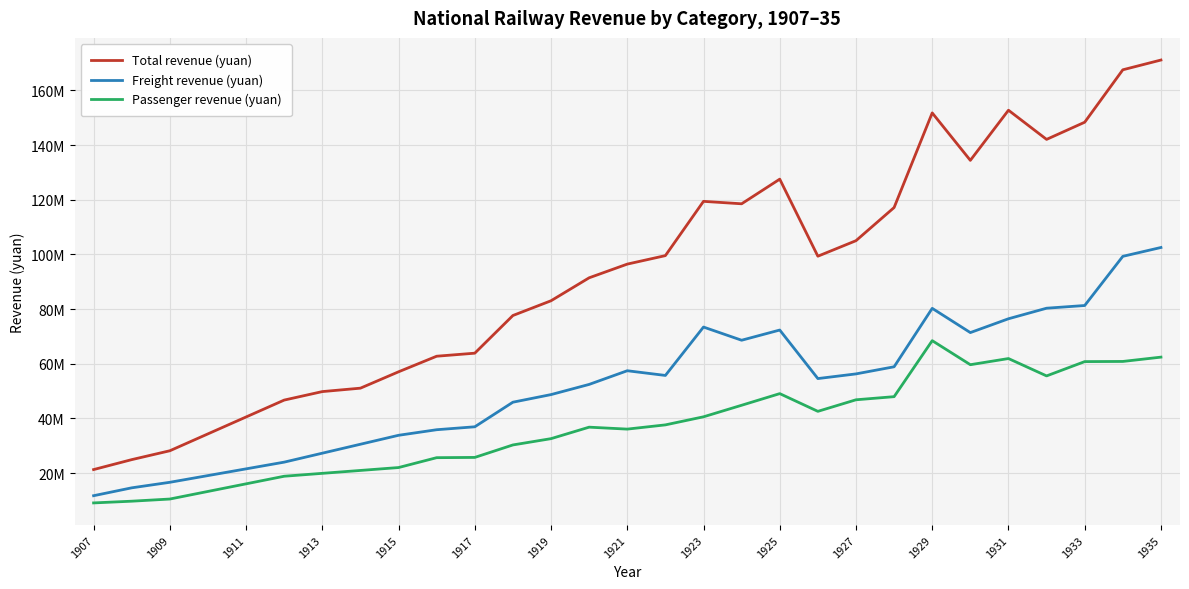

What are all the series names shown in the legend?

Total revenue (yuan), Freight revenue (yuan), Passenger revenue (yuan)